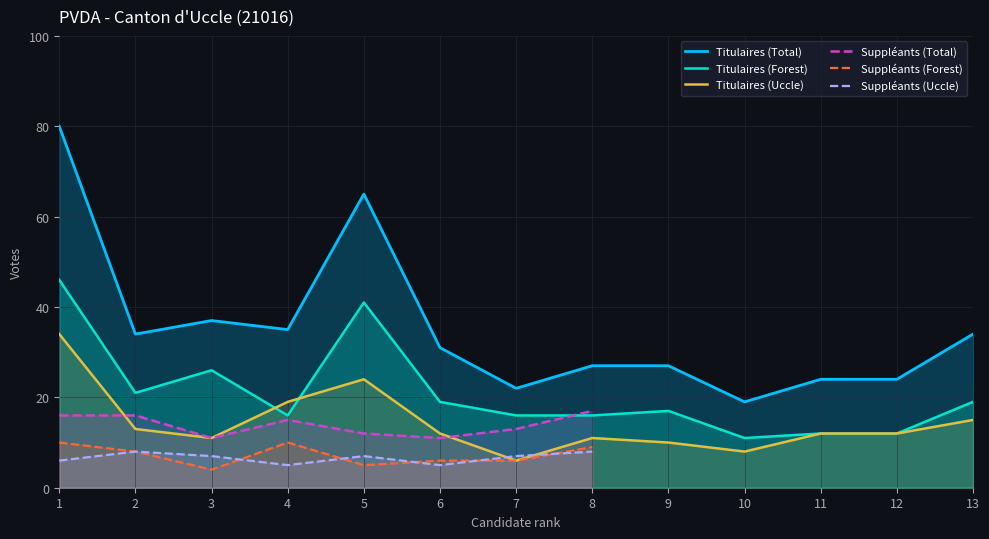

Which category has the highest value in the Titulaires (Total) series?

1